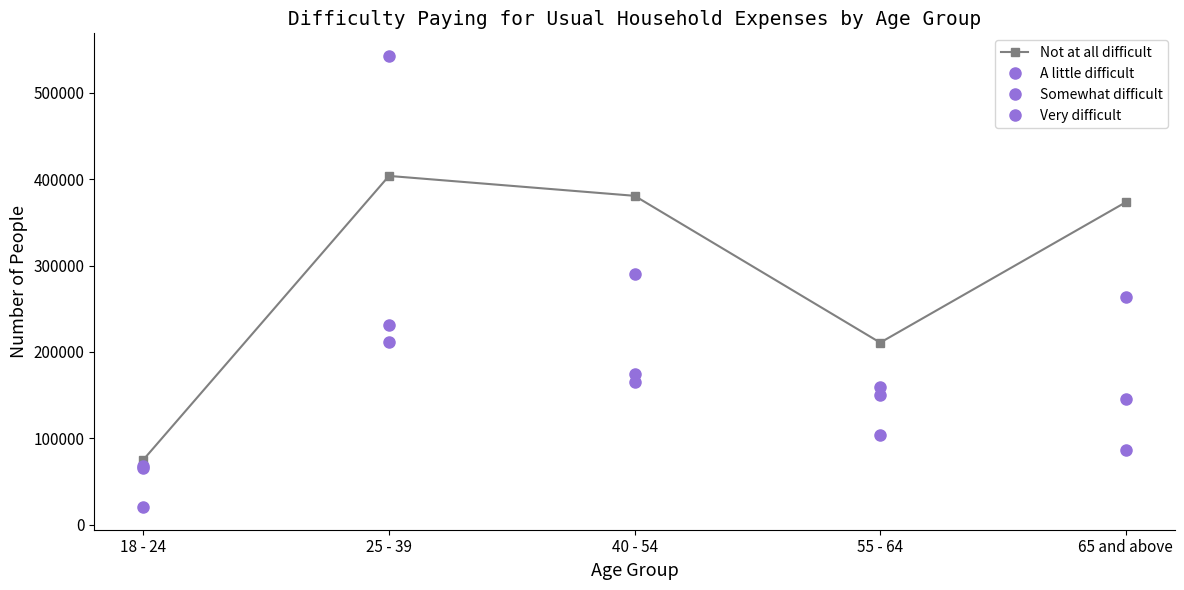

What is the sum of the Somewhat difficult values at 55 - 64 and 25 - 39?

381470